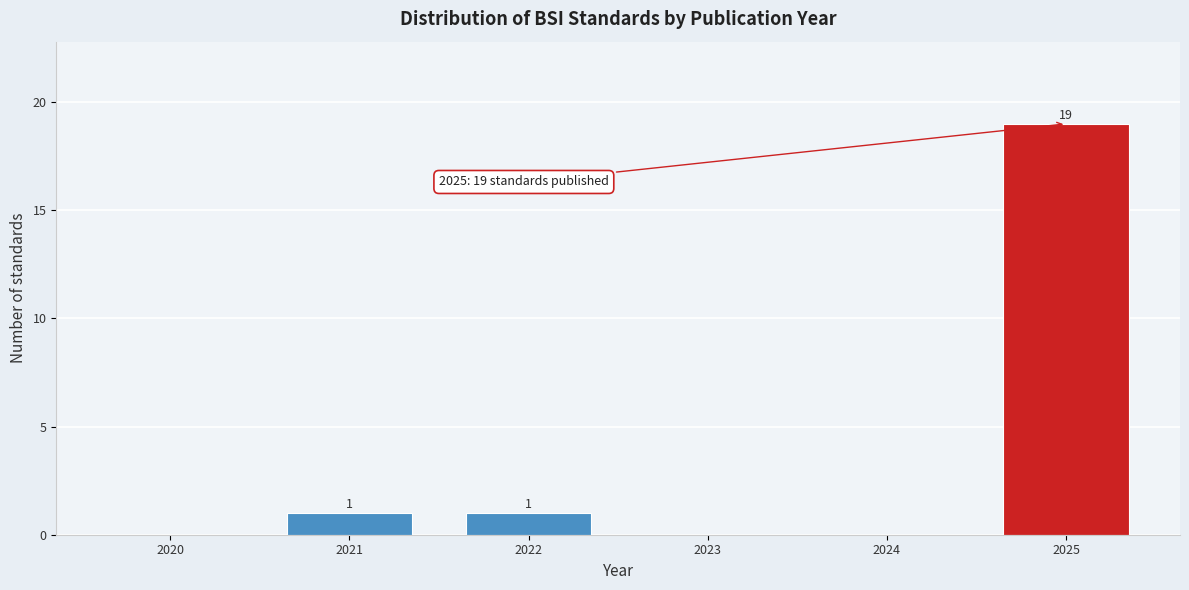

Which range on the x-axis has the tallest bar?

2024.5 to 2025.5